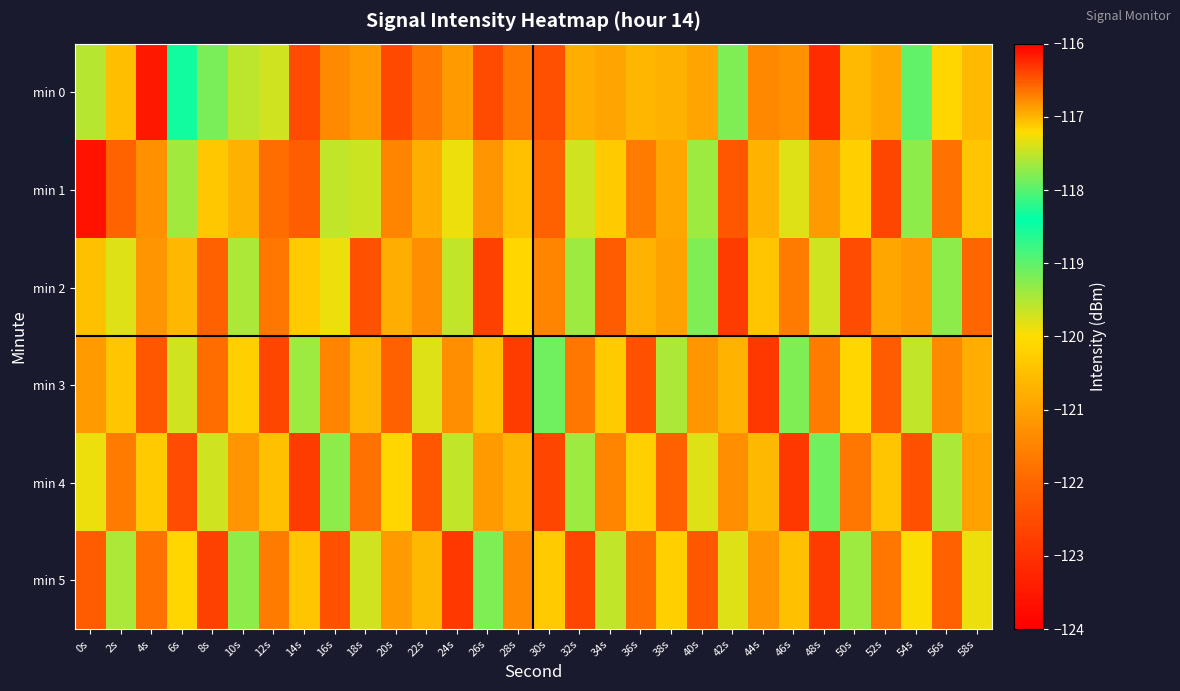

Which series changed the most between 52s and 56s?

min 2